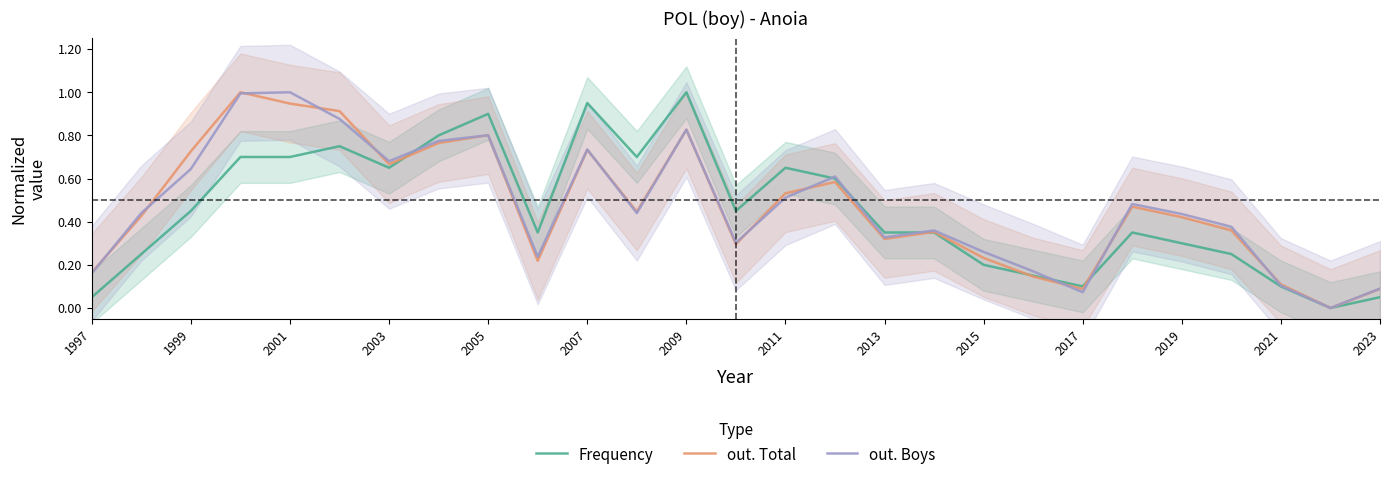

How many interior local valleys does the out. Boys series have?

7